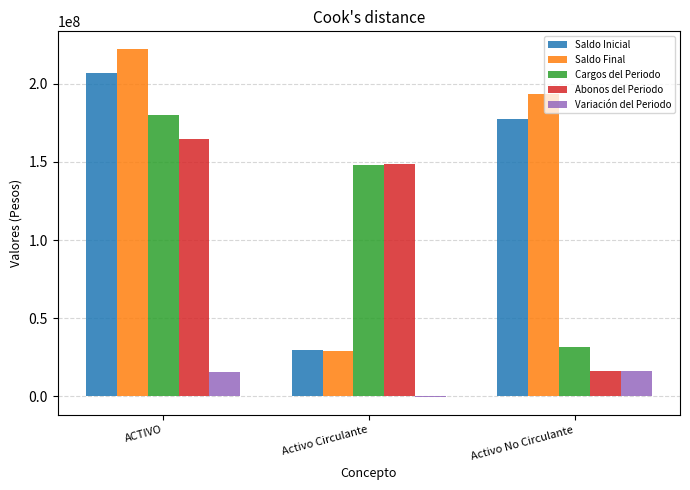

Is it true that Saldo Final equals 193536950.5 at Activo No Circulante?

True